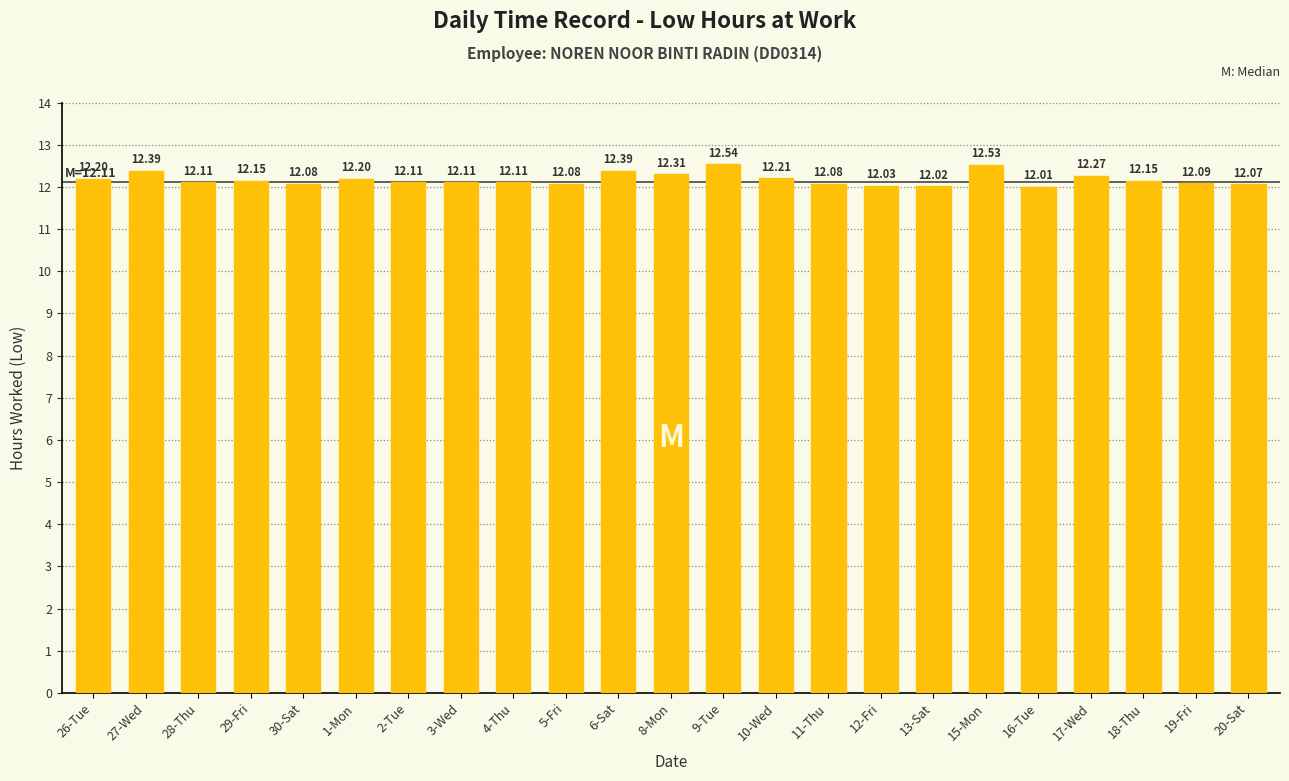

Where is the data nearest to the value 12?

16-Tue